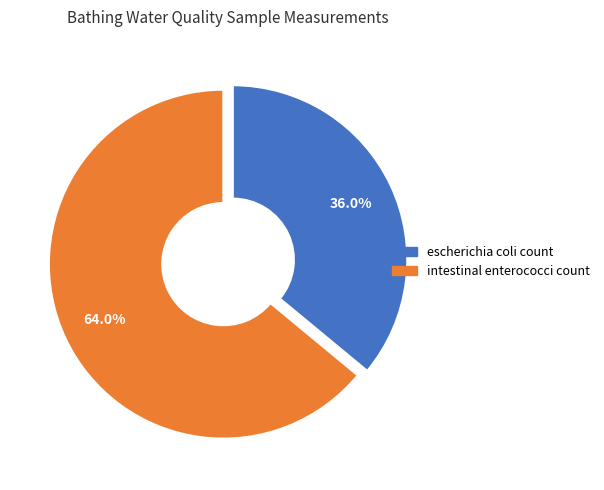

Is intestinal enterococci count the majority of the pie?

Yes